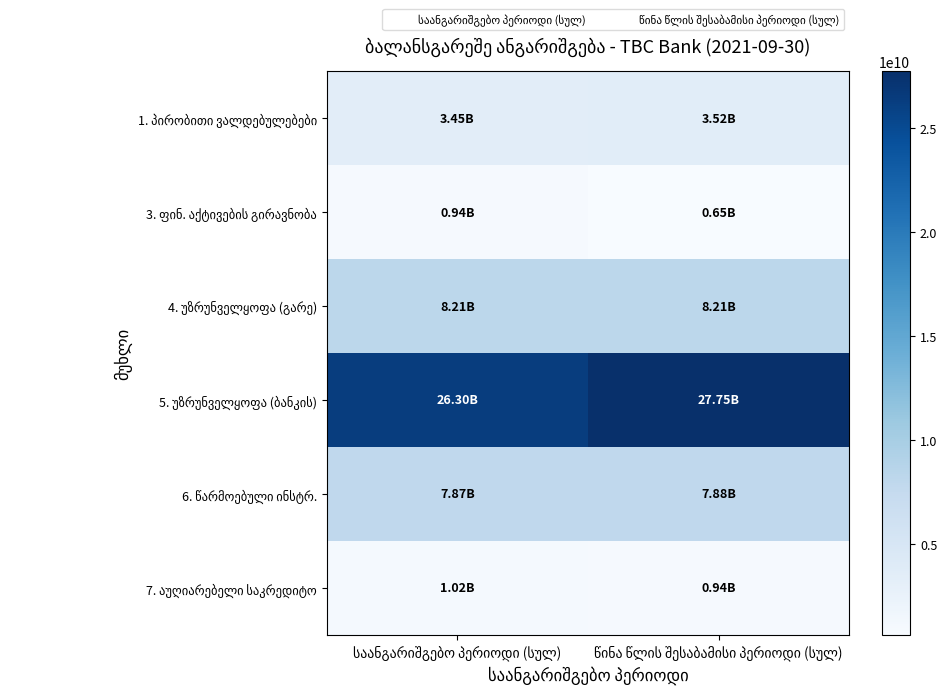

The value of 3. ფინ. აქტივების გირავნობა at საანგარიშგებო პერიოდი (სულ) is 935836000.0. True or false?

True